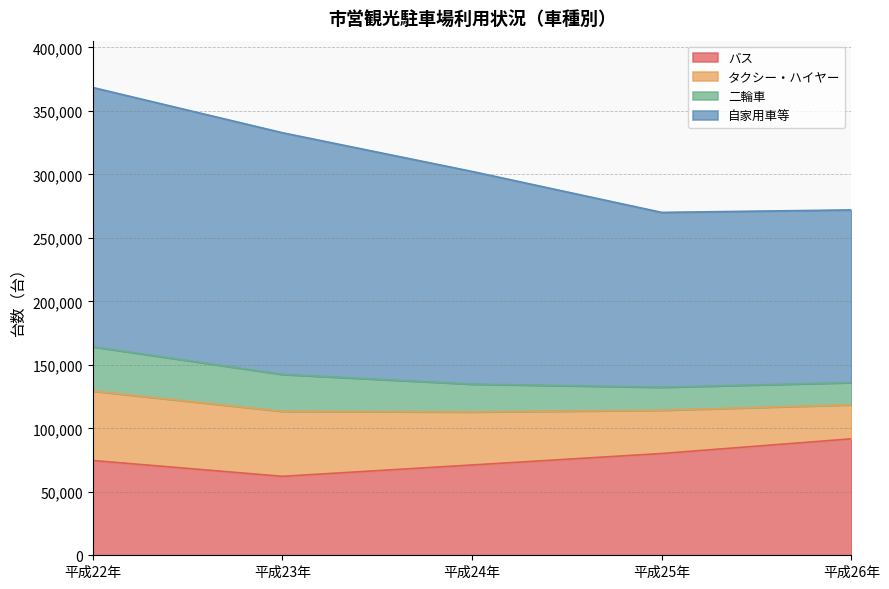

What is the total value across all series at 平成23年?

332848